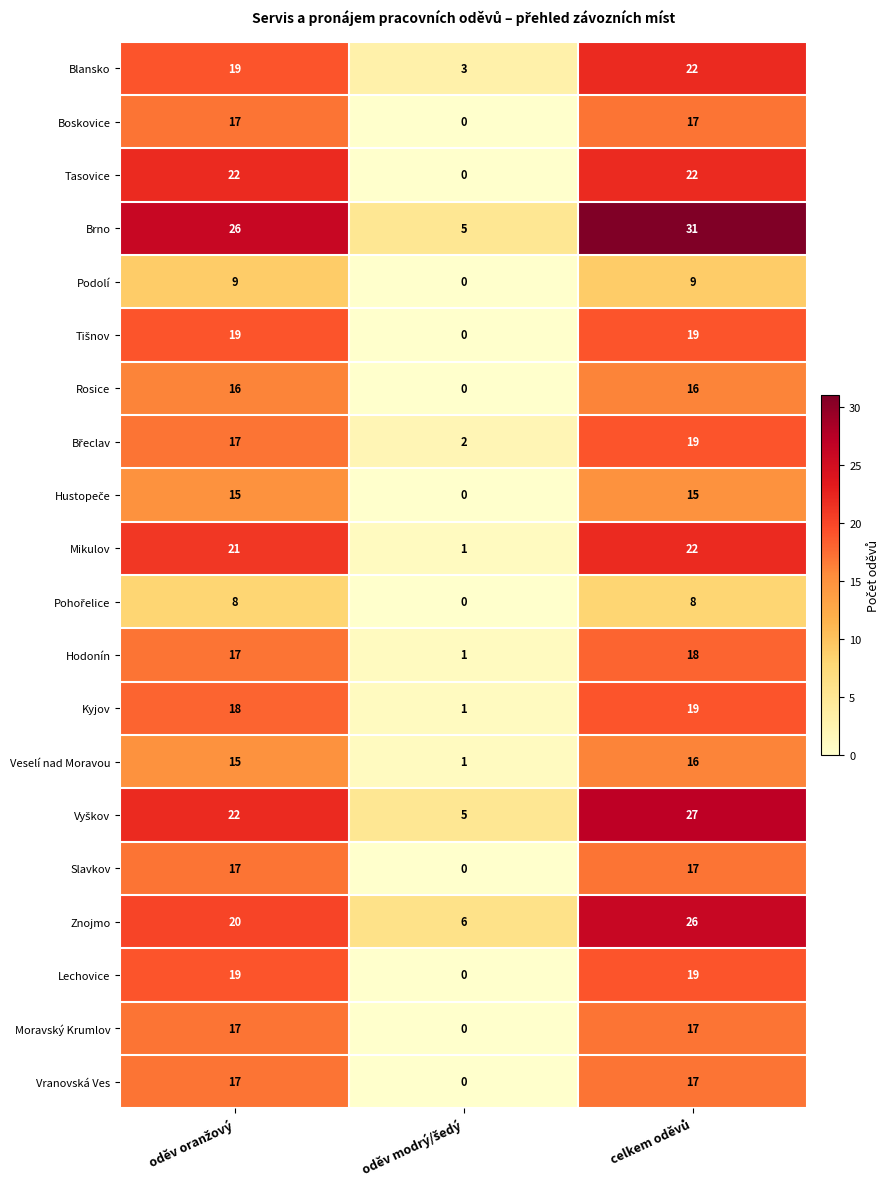

Which series has the largest total across all categories?

Brno